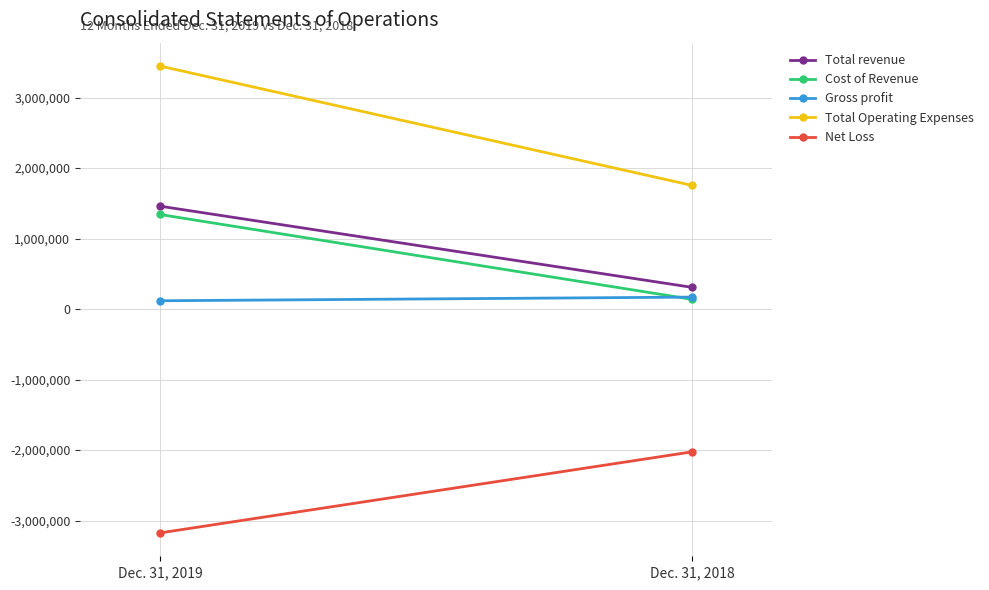

Reading right to left, list all the values displayed in this chart.

Total revenue: Dec. 31, 2018=308129	Dec. 31, 2019=1460370
Cost of Revenue: Dec. 31, 2018=137897	Dec. 31, 2019=1342139
Gross profit: Dec. 31, 2018=170232	Dec. 31, 2019=118231
Total Operating Expenses: Dec. 31, 2018=1753953	Dec. 31, 2019=3448671
Net Loss: Dec. 31, 2018=-2024664	Dec. 31, 2019=-3175543